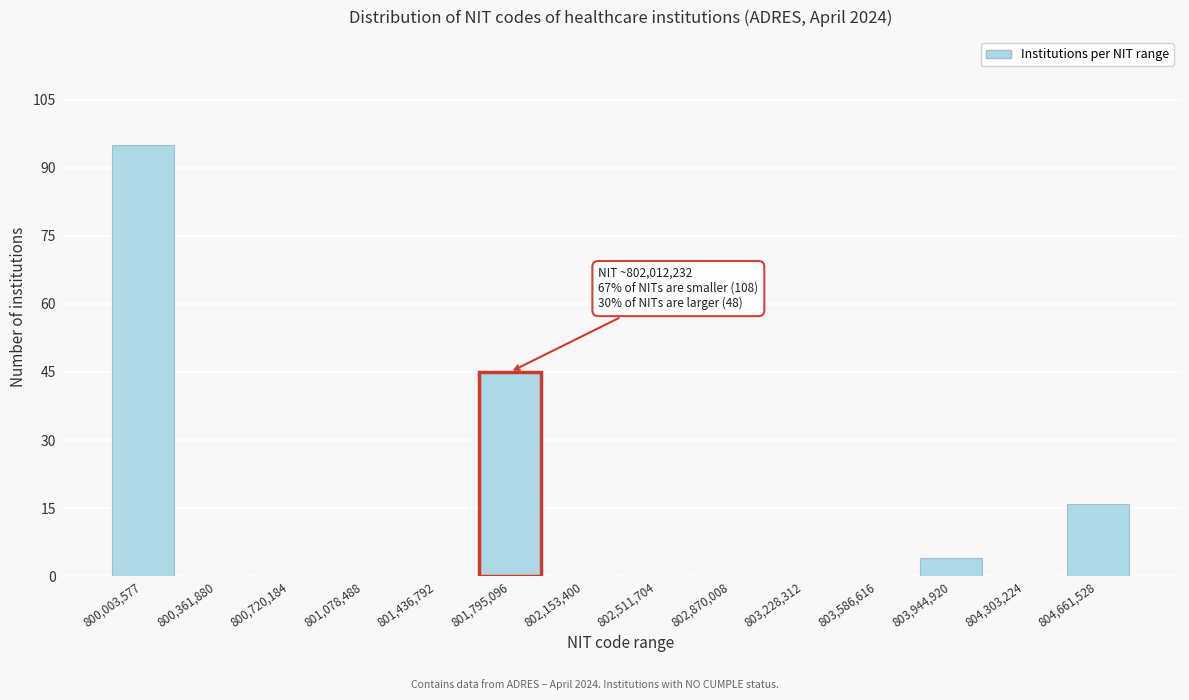

Reading left to right, what are all the values shown in this chart?

800,003,577=95	800,361,880=0	800,720,184=0	801,078,488=0	801,436,792=0	801,795,096=45	802,153,400=0	802,511,704=0	802,870,008=0	803,228,312=0	803,586,616=0	803,944,920=4	804,303,224=0	804,661,528=16